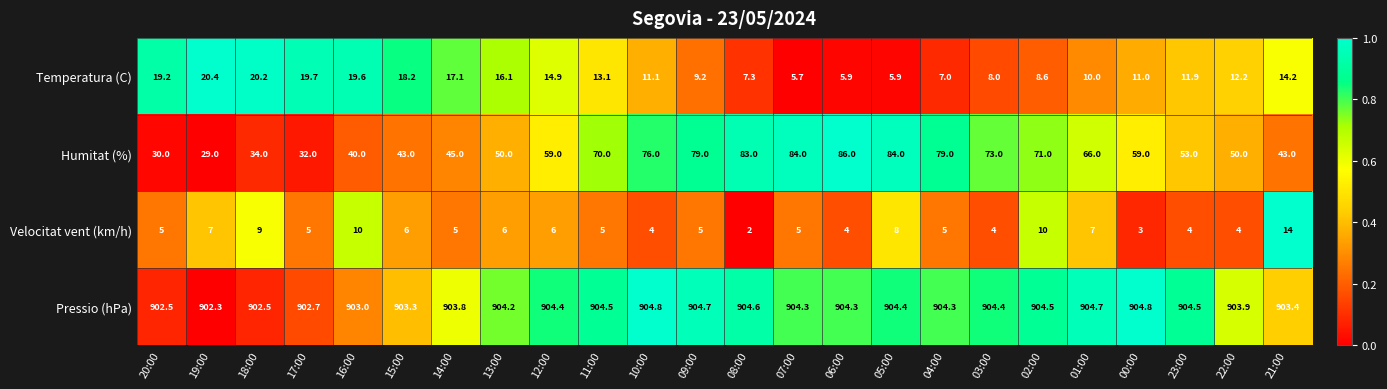

What is the difference between the maximum and minimum values in the Velocitat vent (km/h) series?

12.0